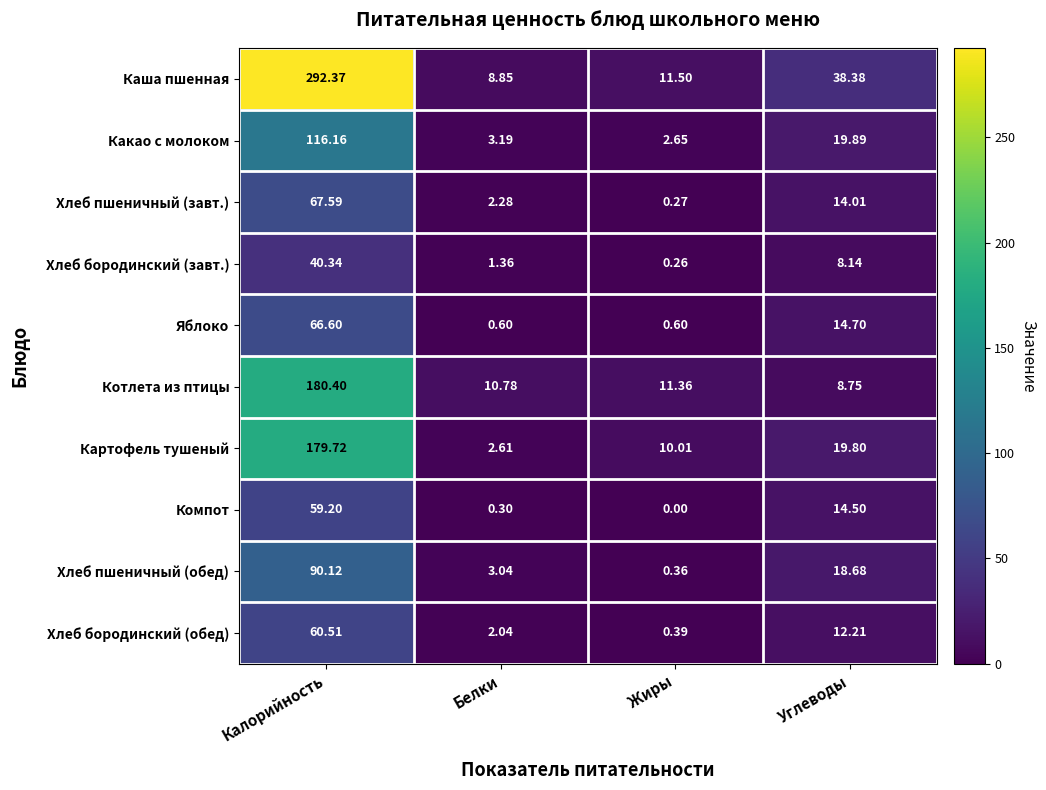

Where does the Котлета из птицы series first go above 11?

Калорийность